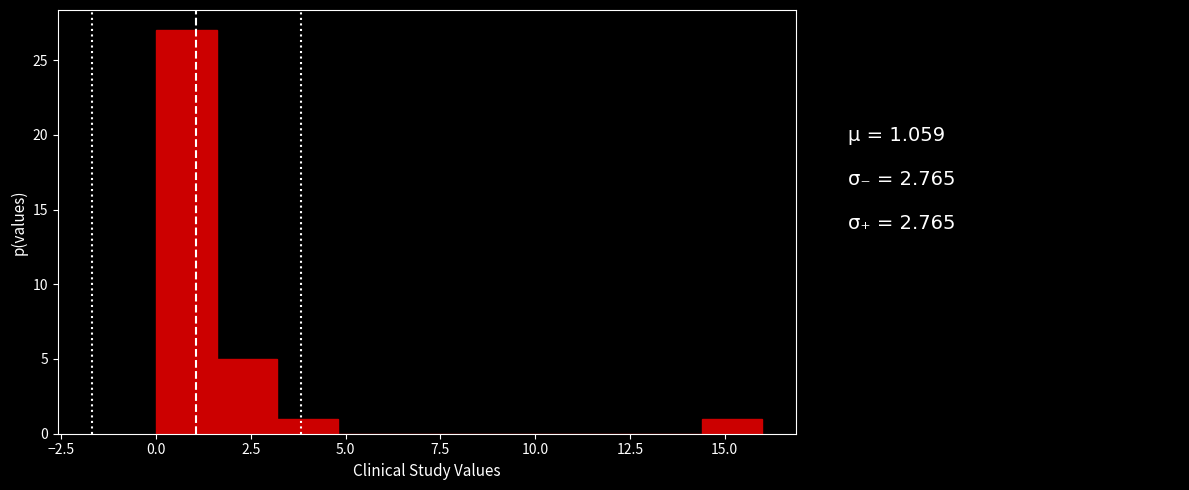

Read against the x-axis, roughly where is the centre of the tallest bar?

1.0